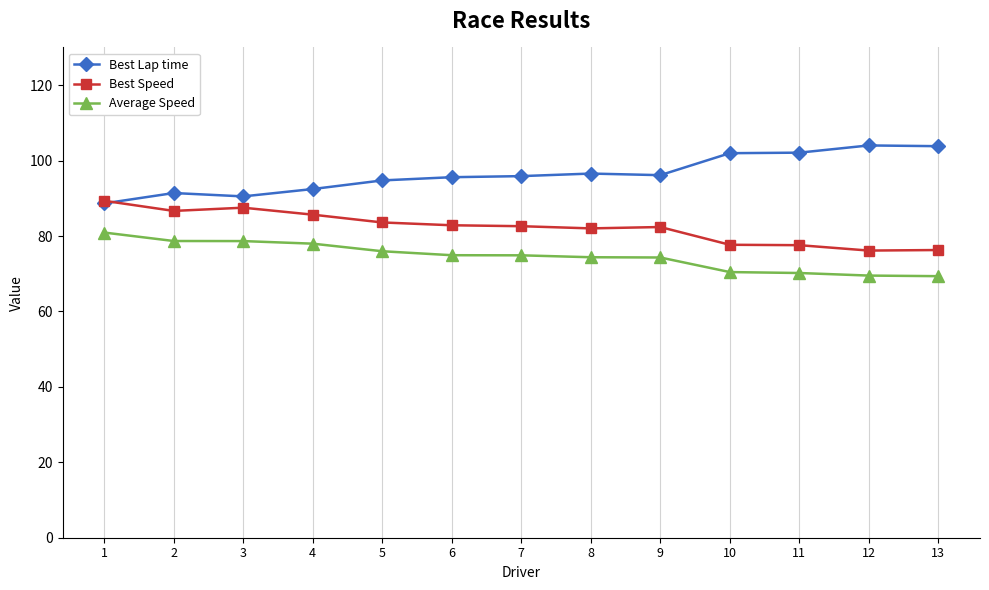

Read the Best Speed value at 5.

83.6